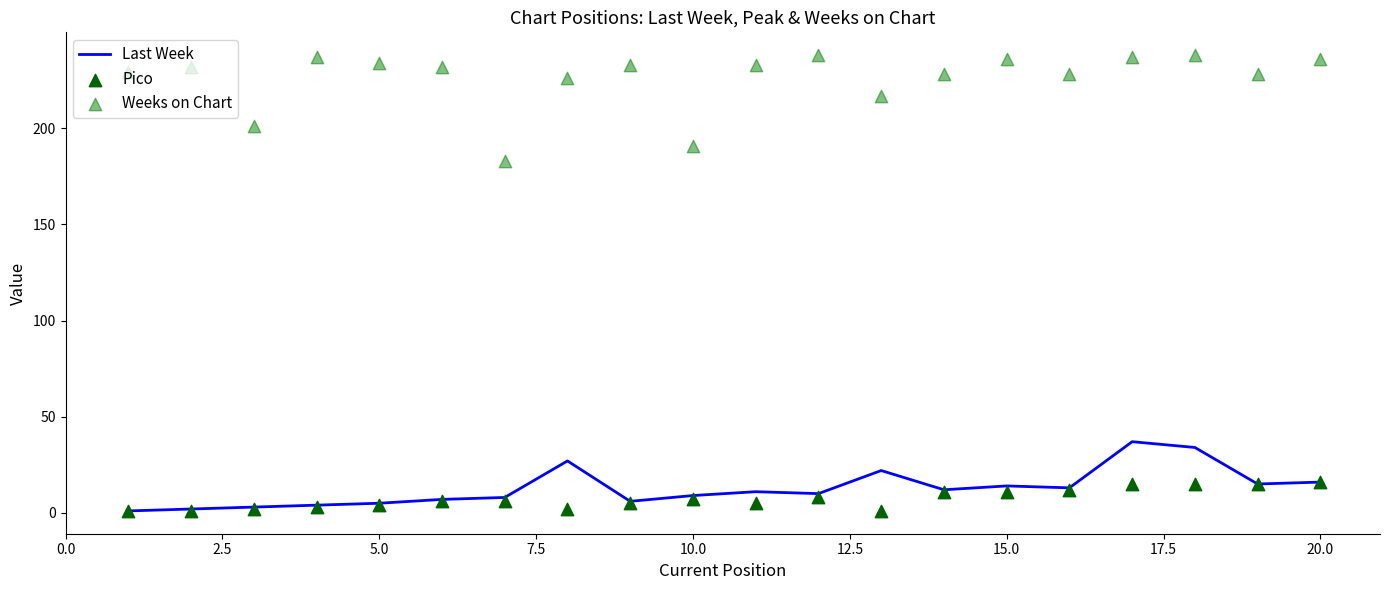

Which series has the largest Y range (max minus min)?

Weeks on Chart